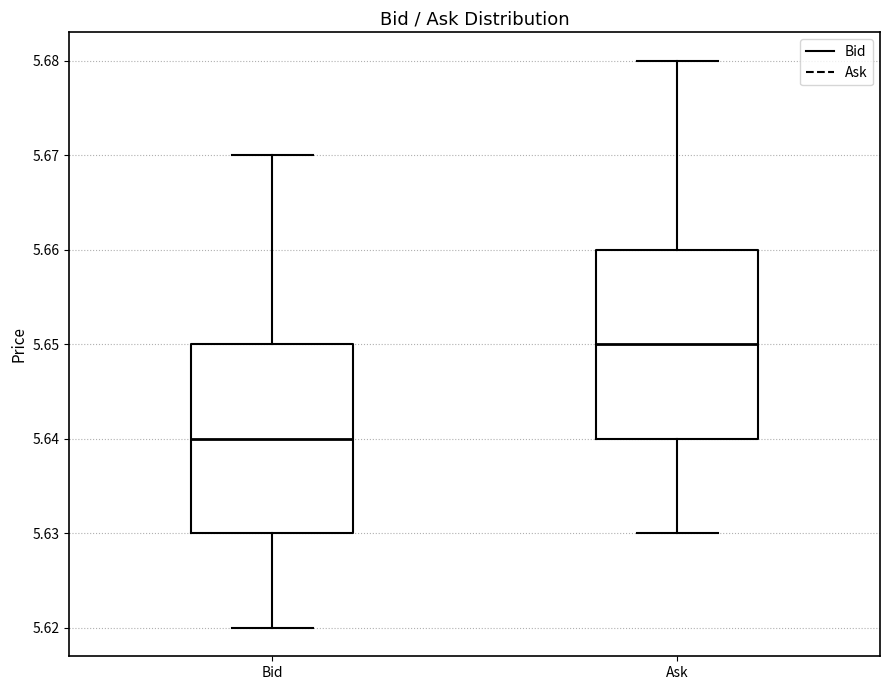

Reading left to right, transcribe this box plot: for each box, give where its median line is, the range the box spans, and where its two whiskers end, as read against the y-axis. The values are not printed on the chart, so give them approximately, as read against the axis.

Bid: median 5.64, box 5.63 to 5.65, whiskers 5.62 to 5.67
Ask: median 5.65, box 5.64 to 5.66, whiskers 5.63 to 5.68